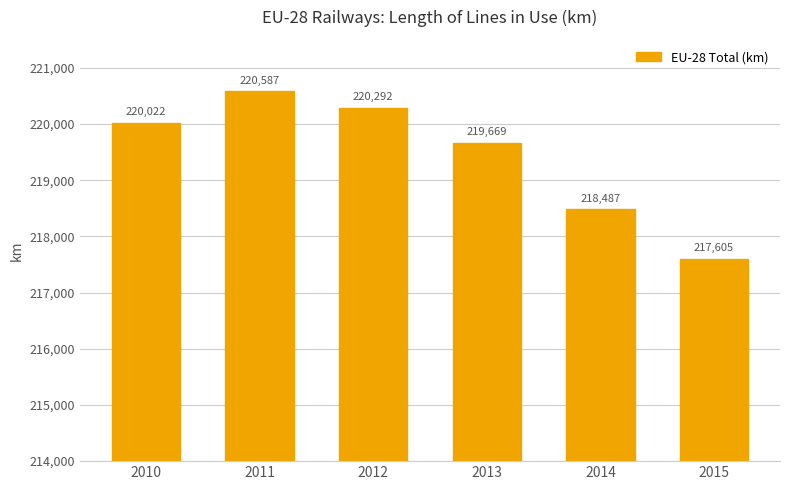

What is the value of the 1st bar from the left?

220022